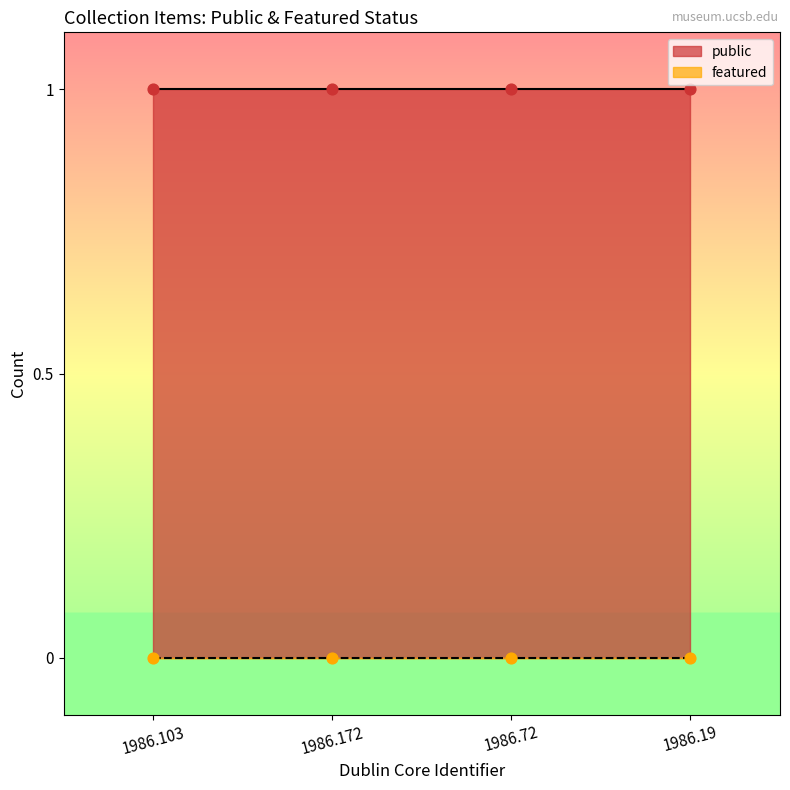

What is the total value across all series at 1986.19?

1